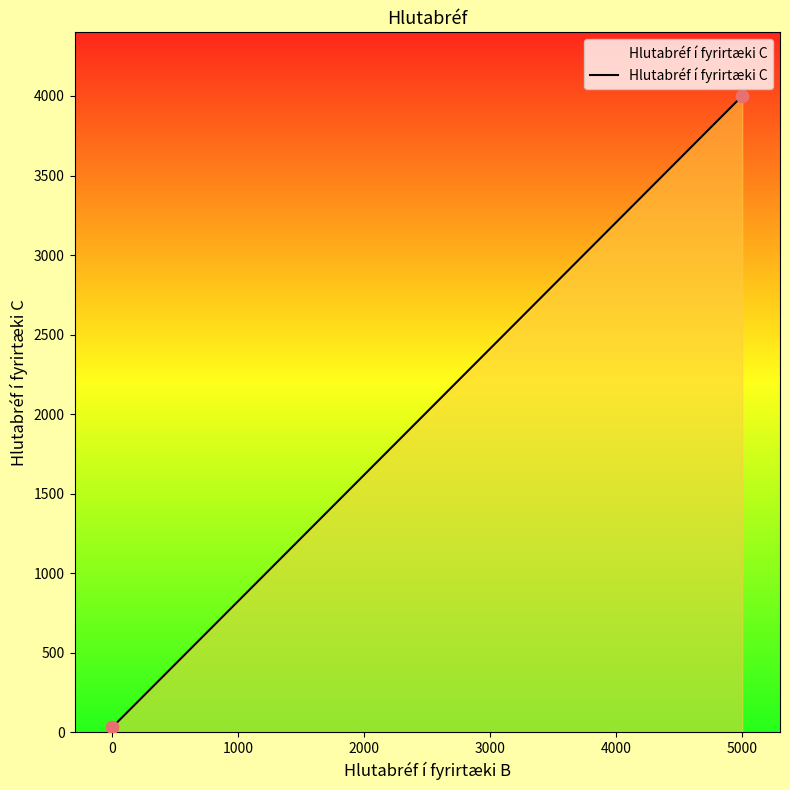

What is the maximum value shown in the chart?

4000.0